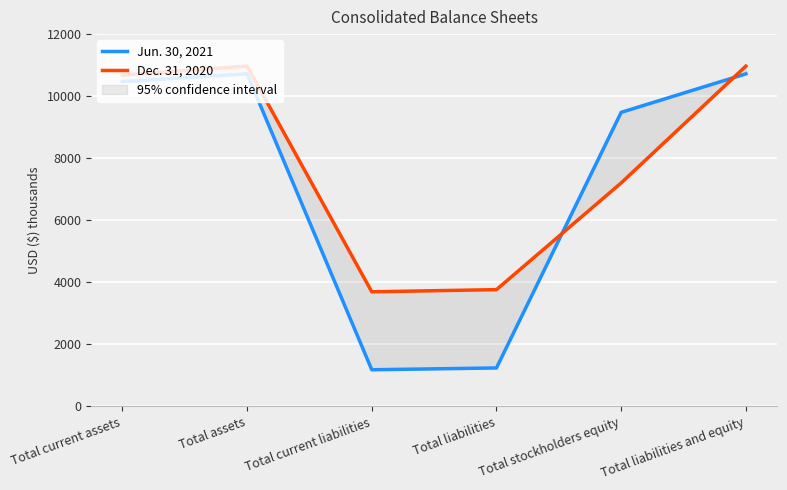

What is the label of the 6th point from the right?

Total current assets